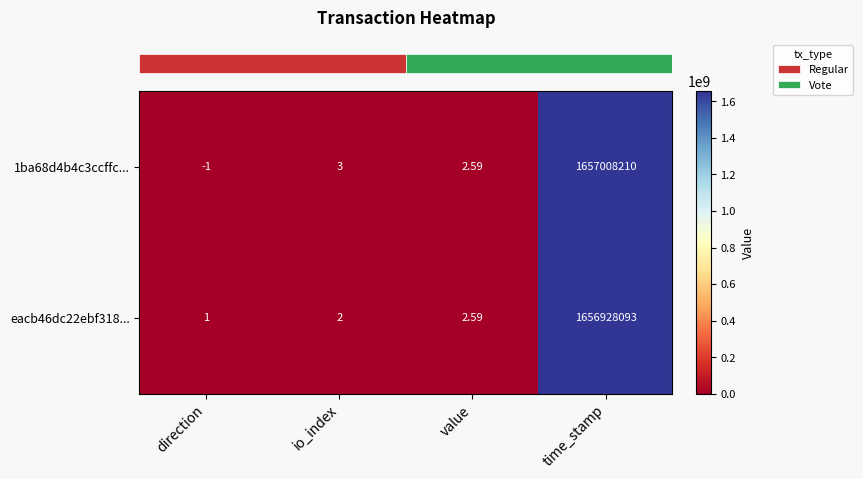

At how many categories does at least one series exceed 497386421?

1